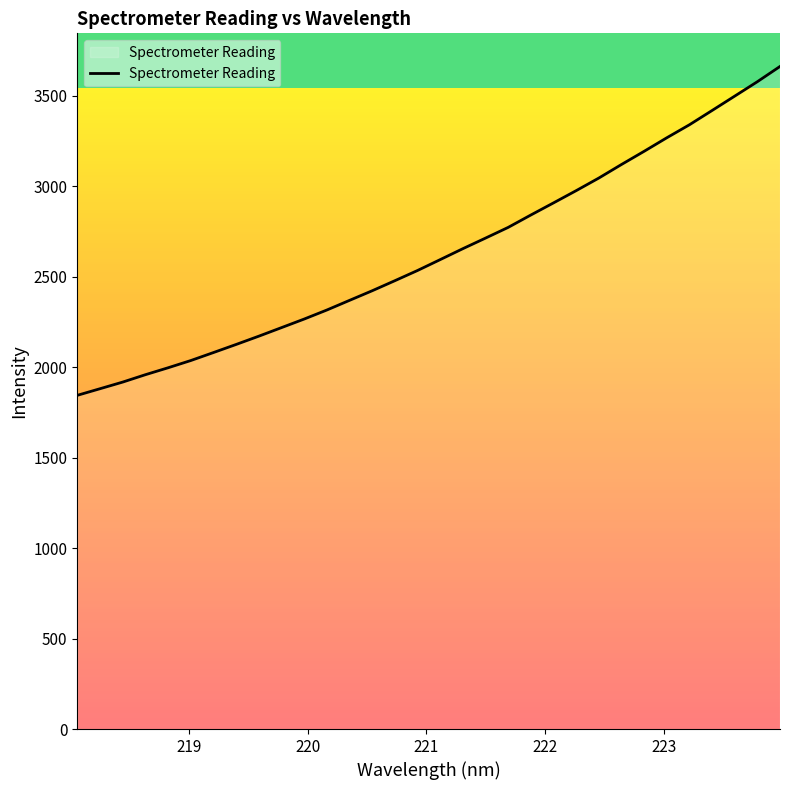

What is the smallest value displayed?

1843.6